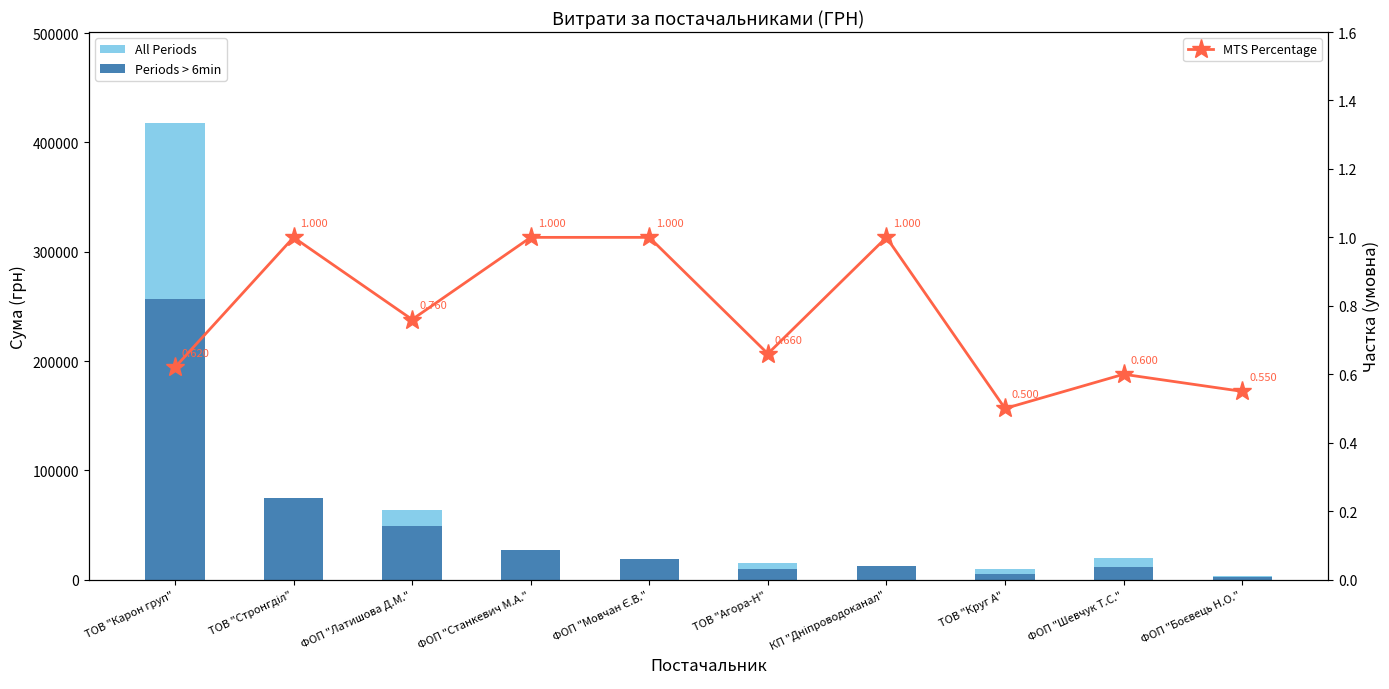

What is the value of the MTS Percentage bar at the 3rd from the left?

0.8